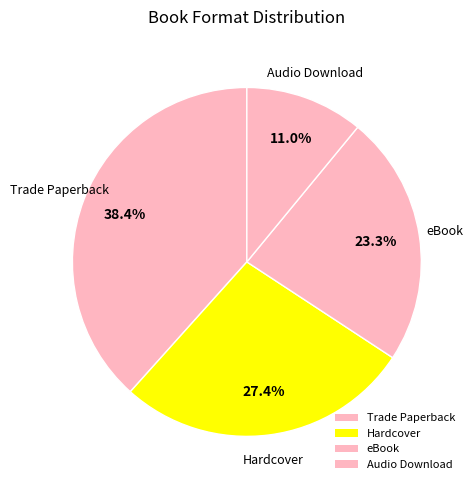

Count the number of slices in the pie.

4